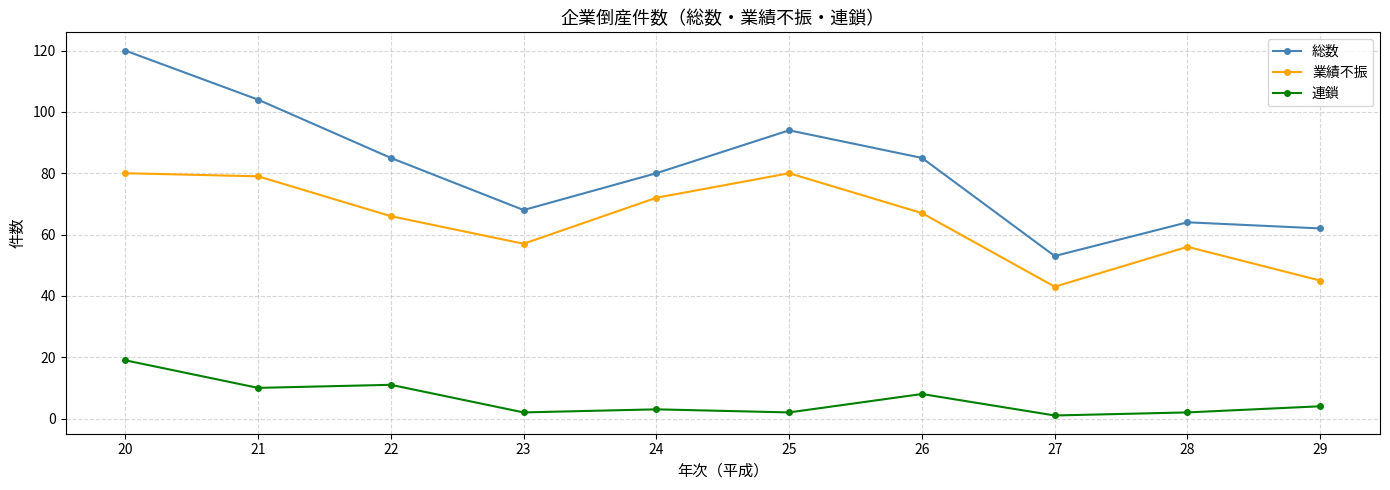

List the series in order of their overall mean, highest first.

総数, 業績不振, 連鎖